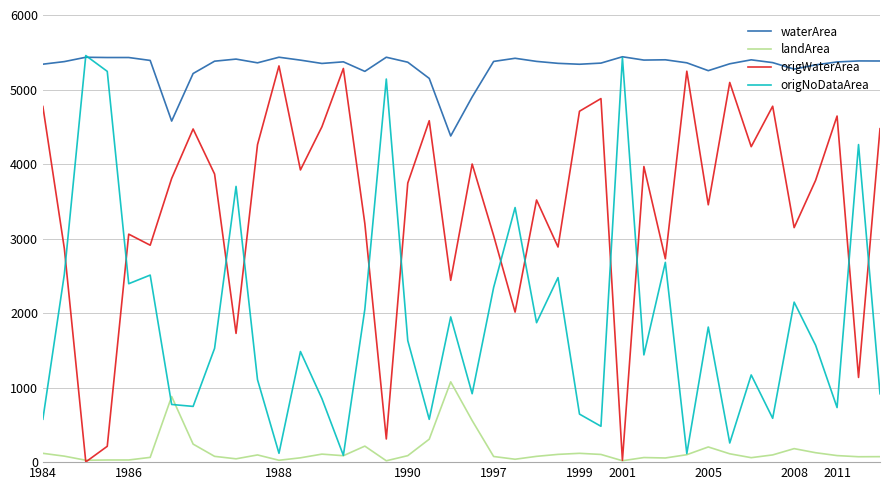

What is the minimum value shown in the chart?

2.7